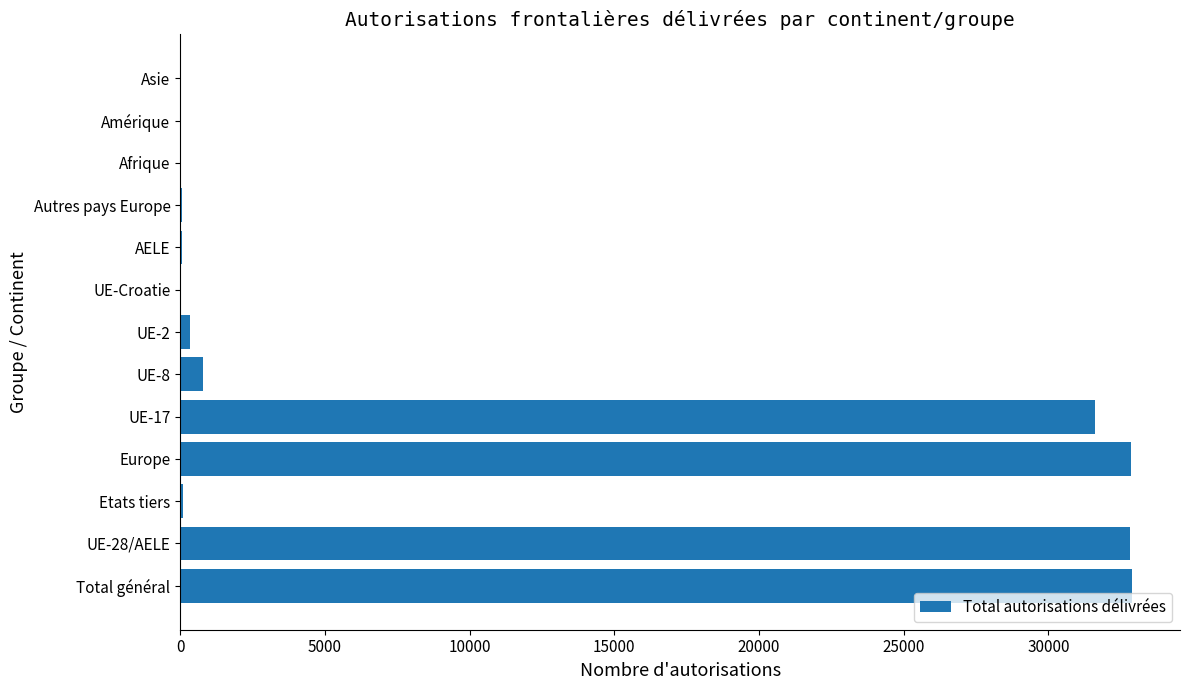

What is the sum of all values?

131557